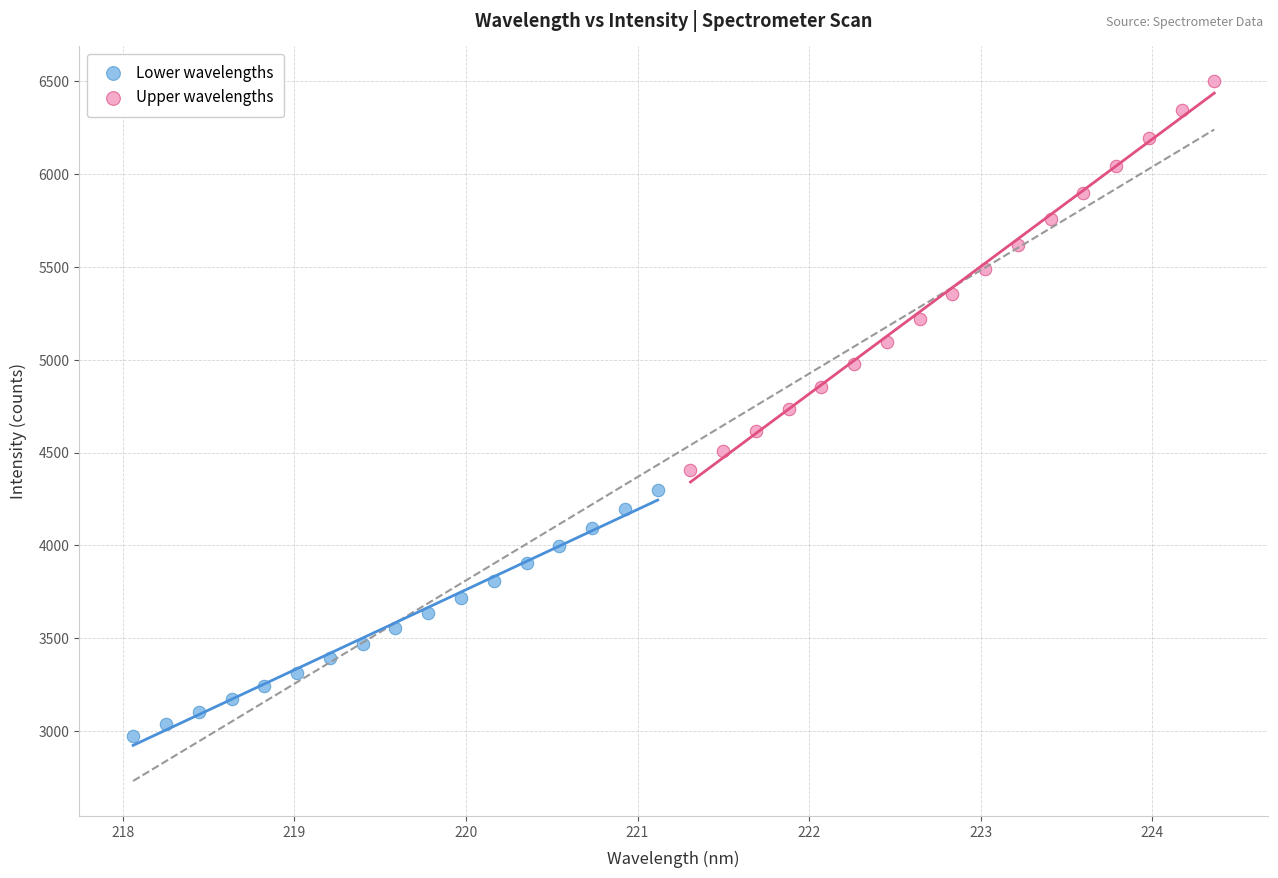

Which series contains the highest Y value?

Upper wavelengths